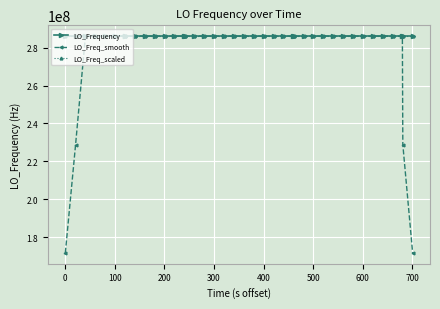

At how many categories does at least one series exceed 259343561?

40